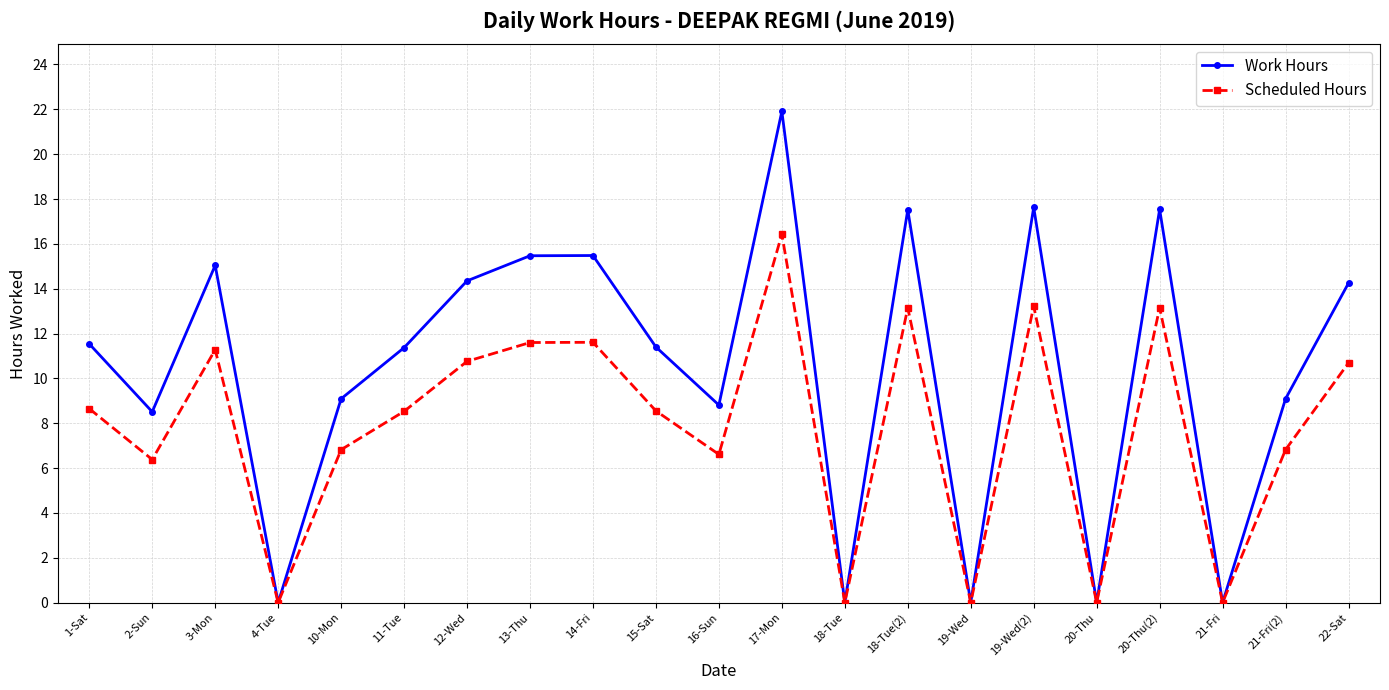

How many data points in Work Hours are less than 11?

9